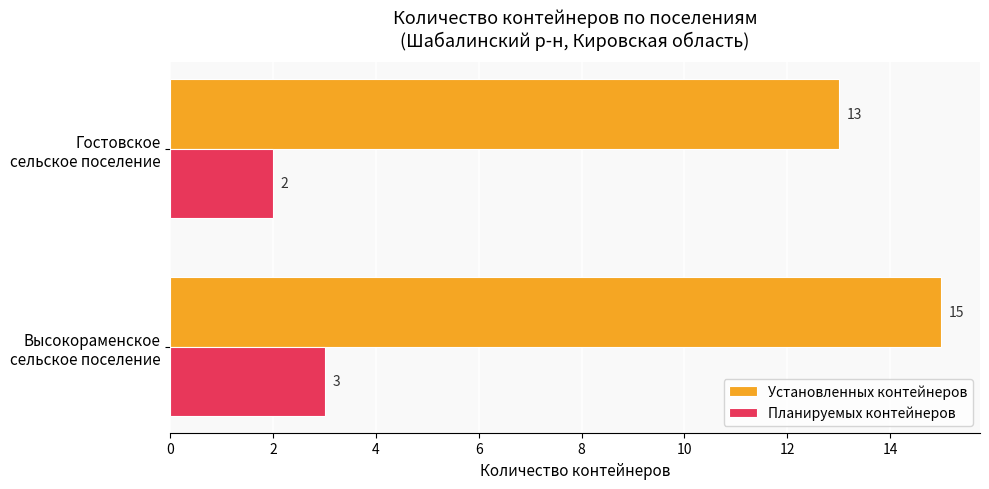

Which series has the largest range (max minus min)?

Установленных контейнеров